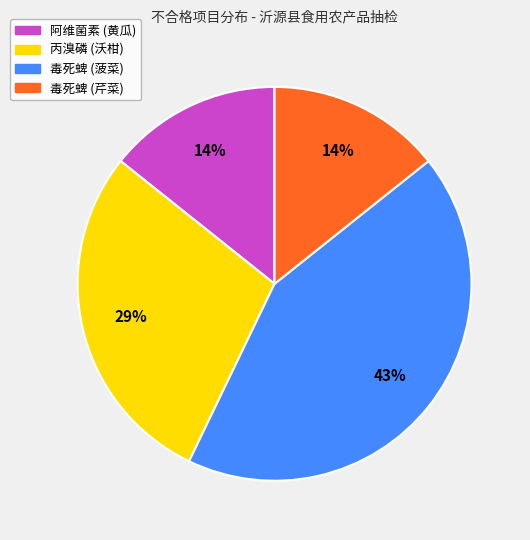

Which slice is the largest?

毒死蜱 (菠菜)